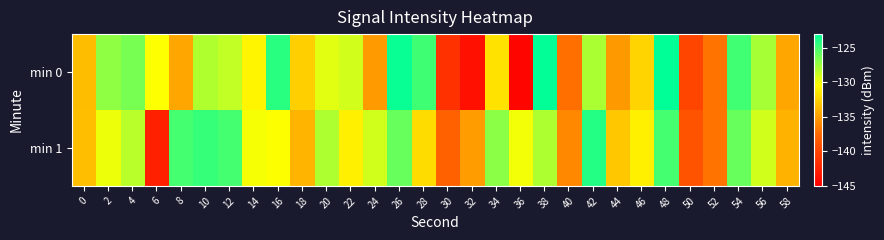

Rank the series at 8 from highest to lowest value.

min 1, min 0